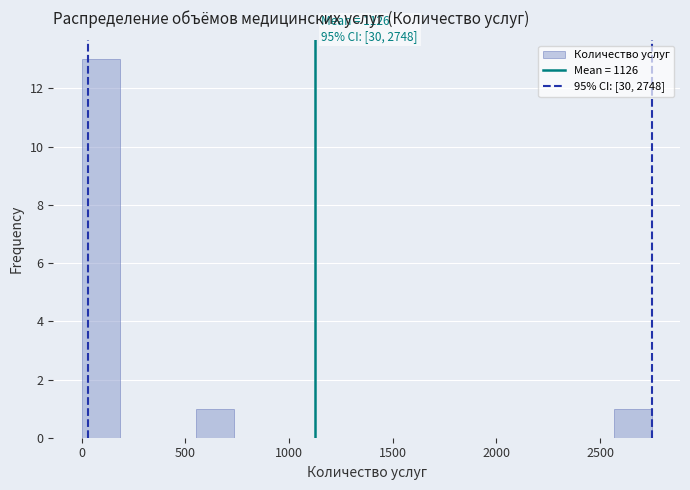

Read against the x-axis, roughly where is the centre of the tallest bar?

100